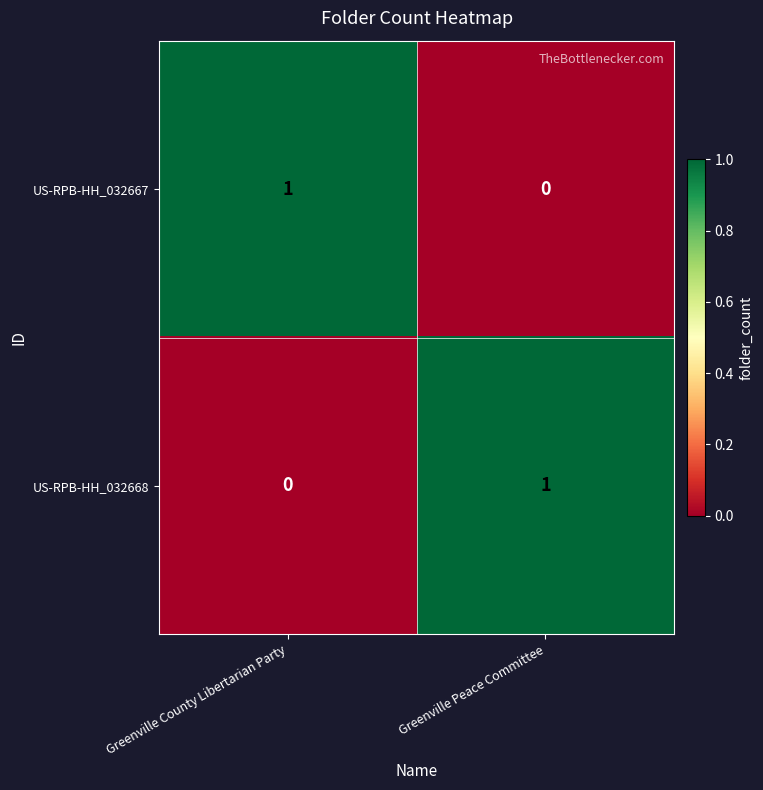

Where is US-RPB-HH_032668 nearest to the value 0?

Greenville County Libertarian Party